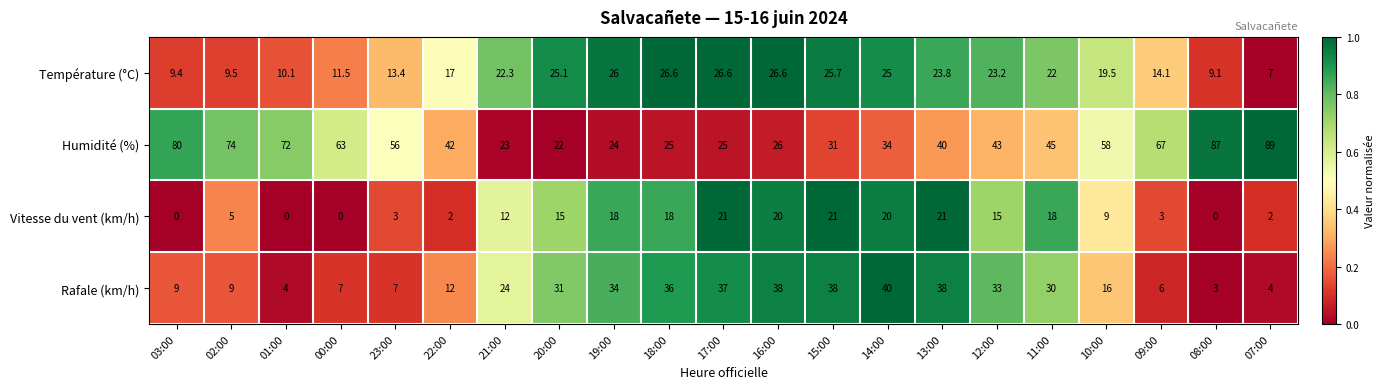

What is the difference between the maximum and minimum values in the Température (°C) series?

19.6